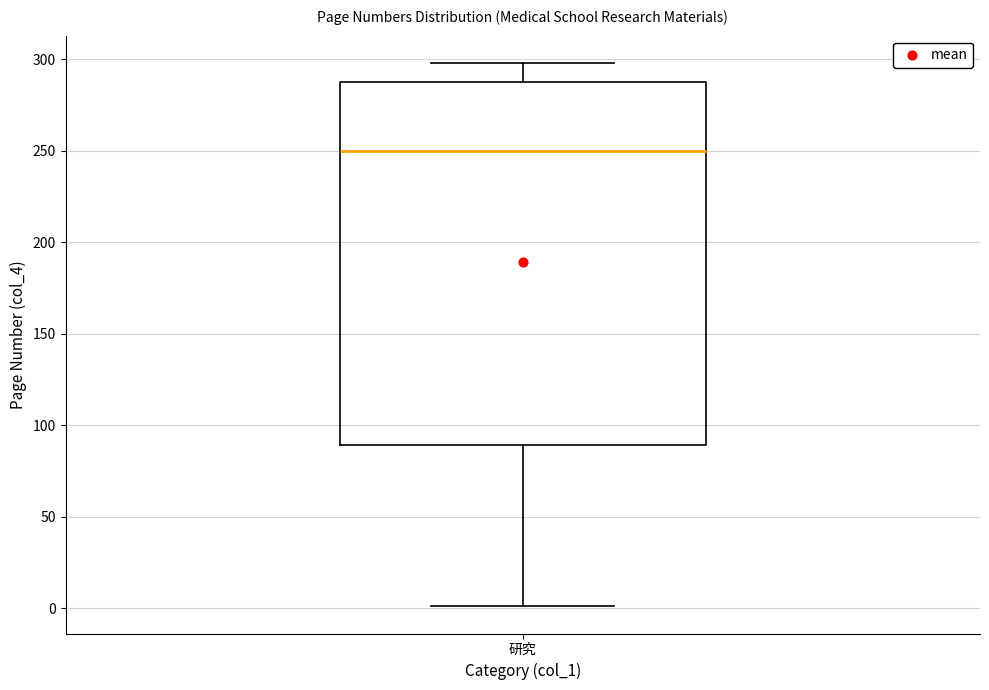

Where does the lower whisker of the box for 研究 end on the y-axis? The values are not printed on the chart, so give them approximately, as read against the axis.

0